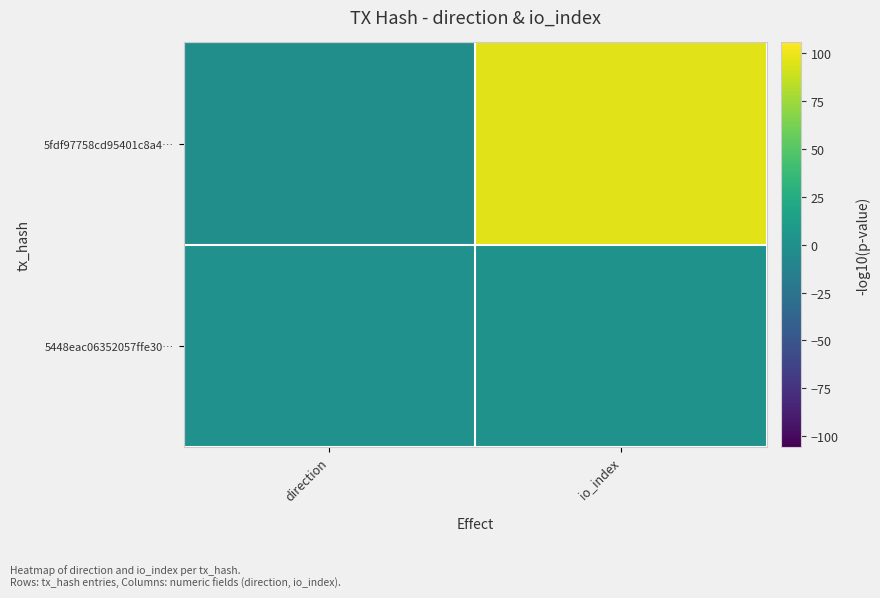

Which has a higher value, direction or io_index?

io_index